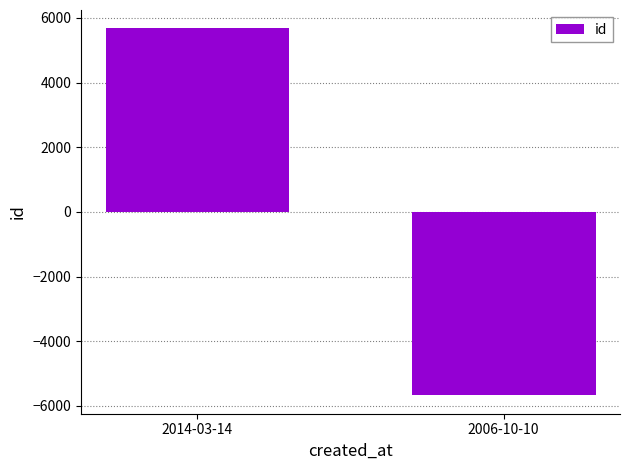

How many bars are there in total?

2